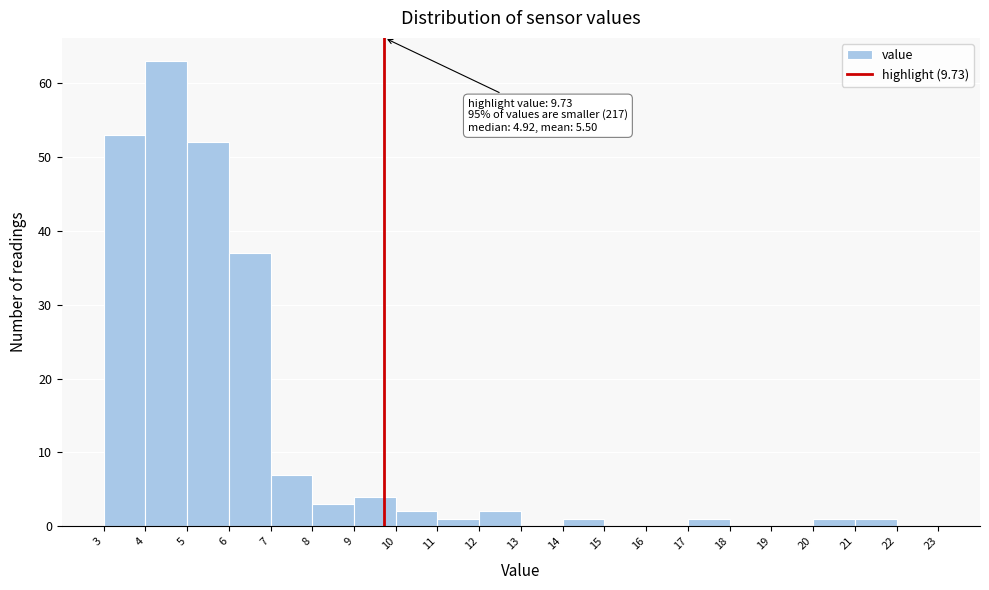

Which range on the x-axis has the tallest bar?

4 to 5